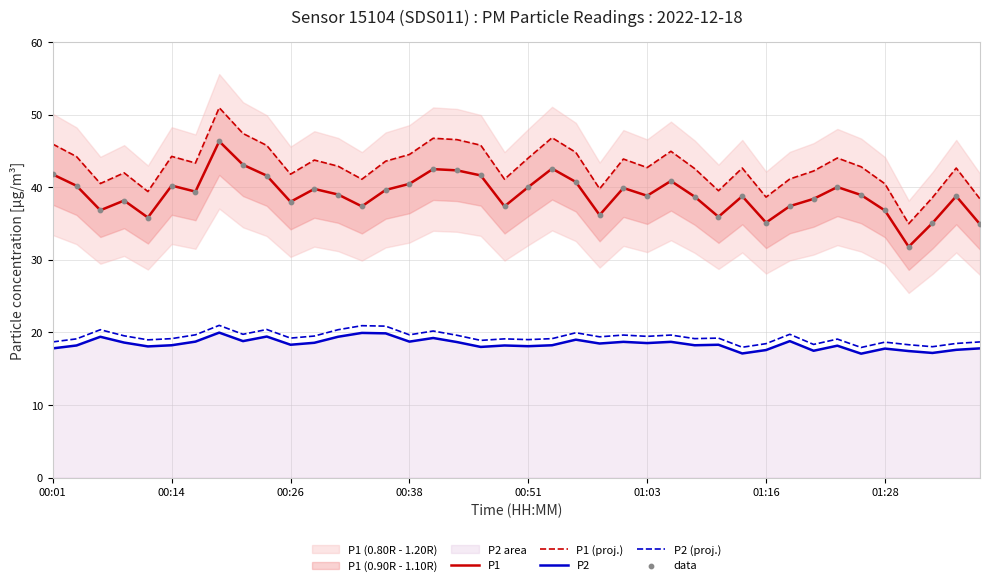

At how many categories does at least one series exceed 45?

8